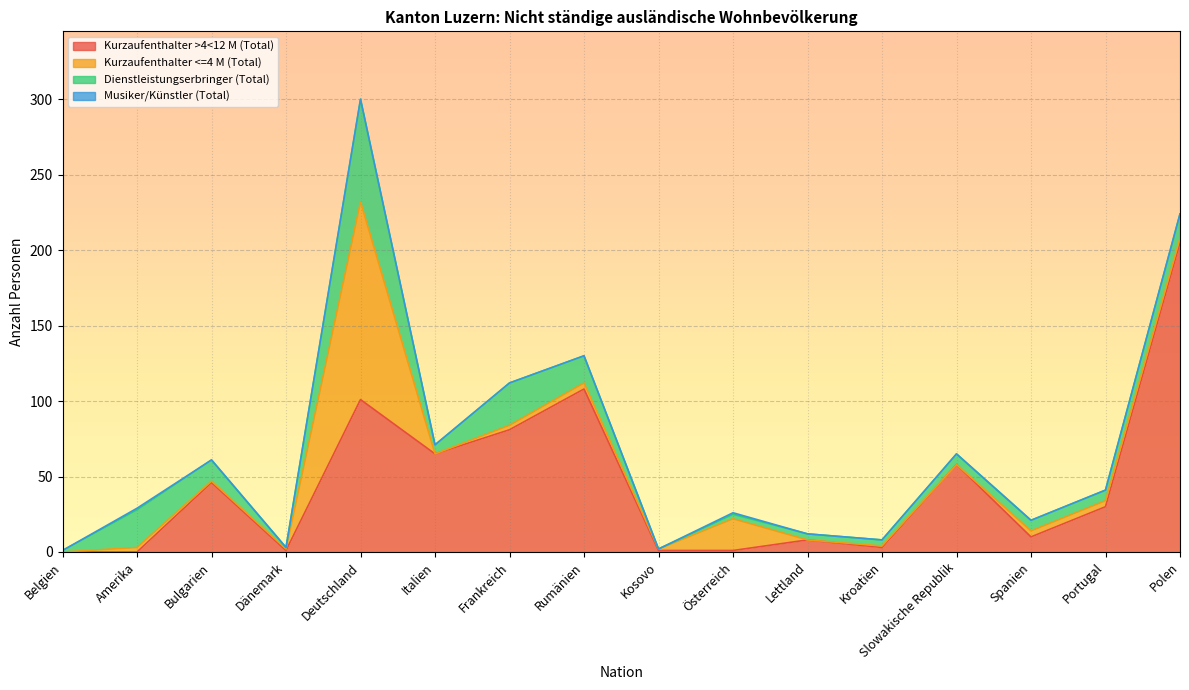

What is the sum of all Dienstleistungserbringer (Total) values?

209